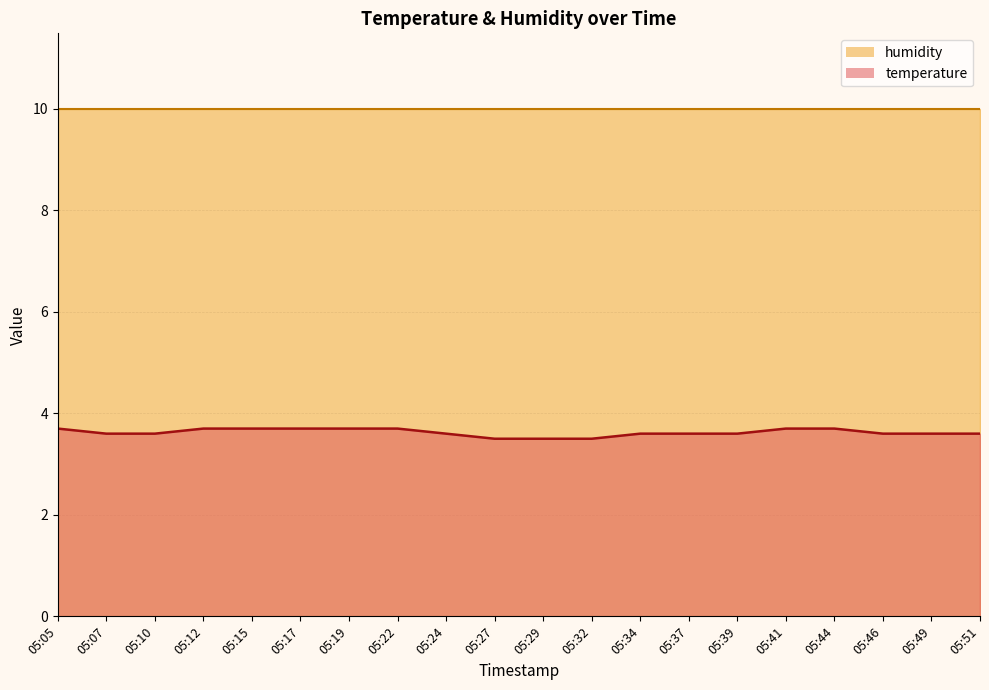

What is the value of the 11th point from the left?

3.5